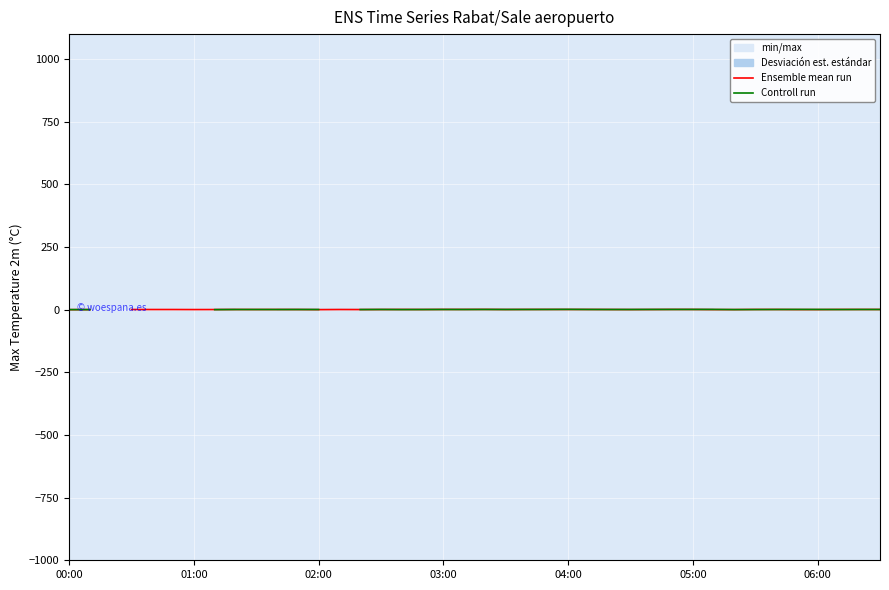

True or false: Ensemble mean run and Controll run cross at least once.

True